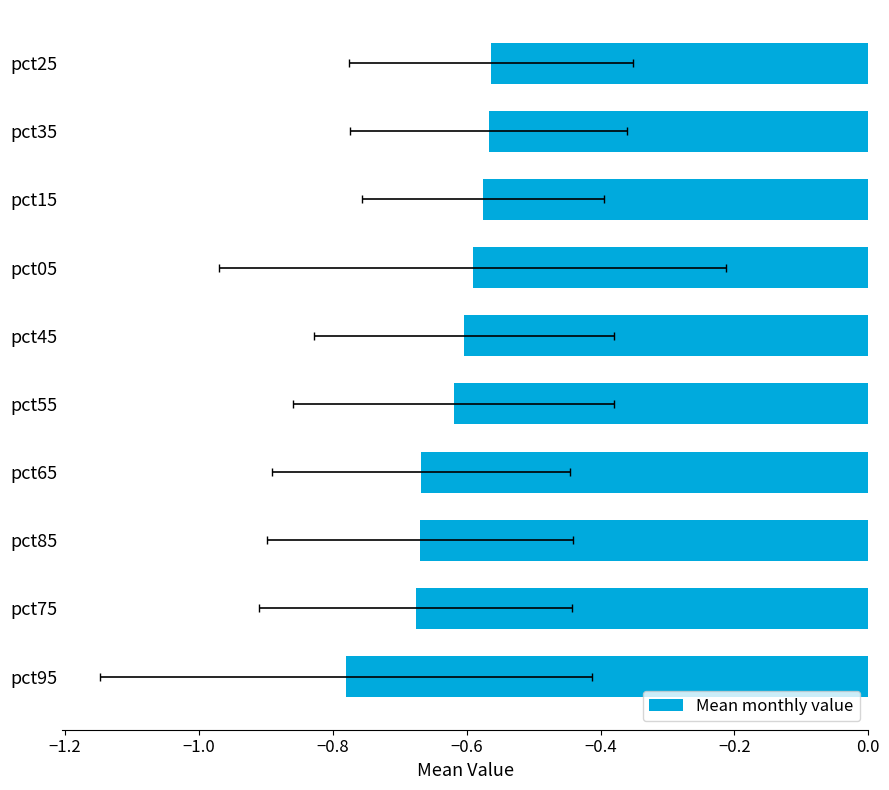

What is the value of the 10th bar from the left?

-0.6